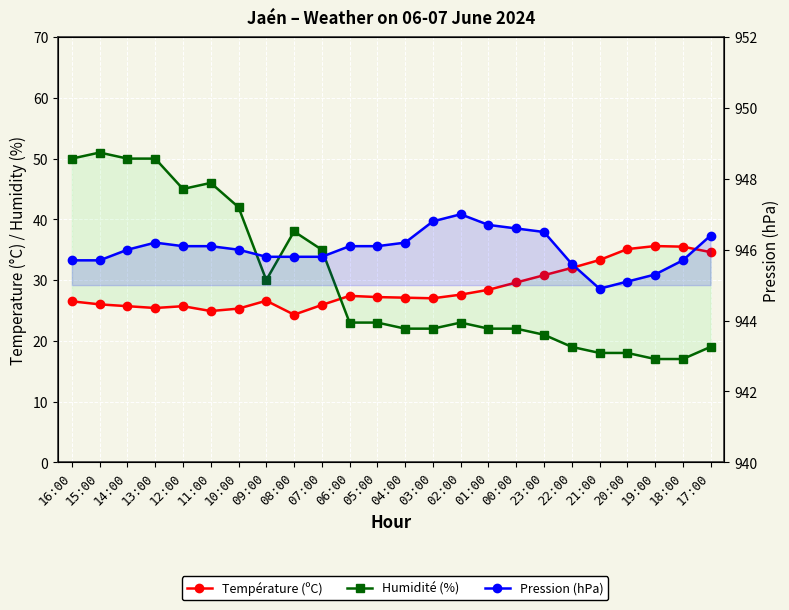

Reading right to left, list all the values displayed in this chart.

Température (ºC): 17:00=34.6	18:00=35.5	19:00=35.6	20:00=35.1	21:00=33.3	22:00=32.0	23:00=30.8	00:00=29.6	01:00=28.4	02:00=27.6	03:00=27.0	04:00=27.1	05:00=27.2	06:00=27.4	07:00=25.9	08:00=24.3	09:00=26.6	10:00=25.3	11:00=24.9	12:00=25.7	13:00=25.4	14:00=25.7	15:00=26.0	16:00=26.5
Humidité (%): 17:00=19.0	18:00=17.0	19:00=17.0	20:00=18.0	21:00=18.0	22:00=19.0	23:00=21.0	00:00=22.0	01:00=22.0	02:00=23.0	03:00=22.0	04:00=22.0	05:00=23.0	06:00=23.0	07:00=35.0	08:00=38.0	09:00=30.0	10:00=42.0	11:00=46.0	12:00=45.0	13:00=50.0	14:00=50.0	15:00=51.0	16:00=50.0
Pression (hPa): 17:00=946.4	18:00=945.7	19:00=945.3	20:00=945.1	21:00=944.9	22:00=945.6	23:00=946.5	00:00=946.6	01:00=946.7	02:00=947.0	03:00=946.8	04:00=946.2	05:00=946.1	06:00=946.1	07:00=945.8	08:00=945.8	09:00=945.8	10:00=946.0	11:00=946.1	12:00=946.1	13:00=946.2	14:00=946.0	15:00=945.7	16:00=945.7